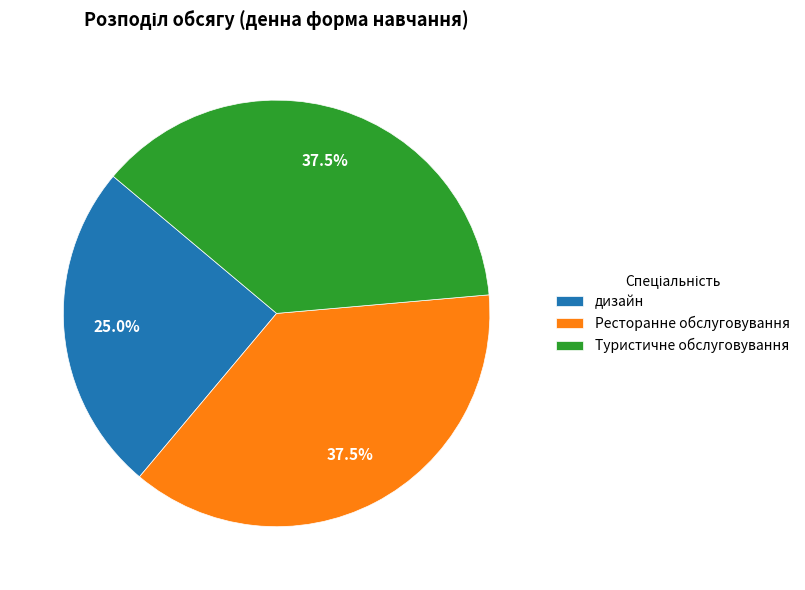

Does any single category account for the majority?

No